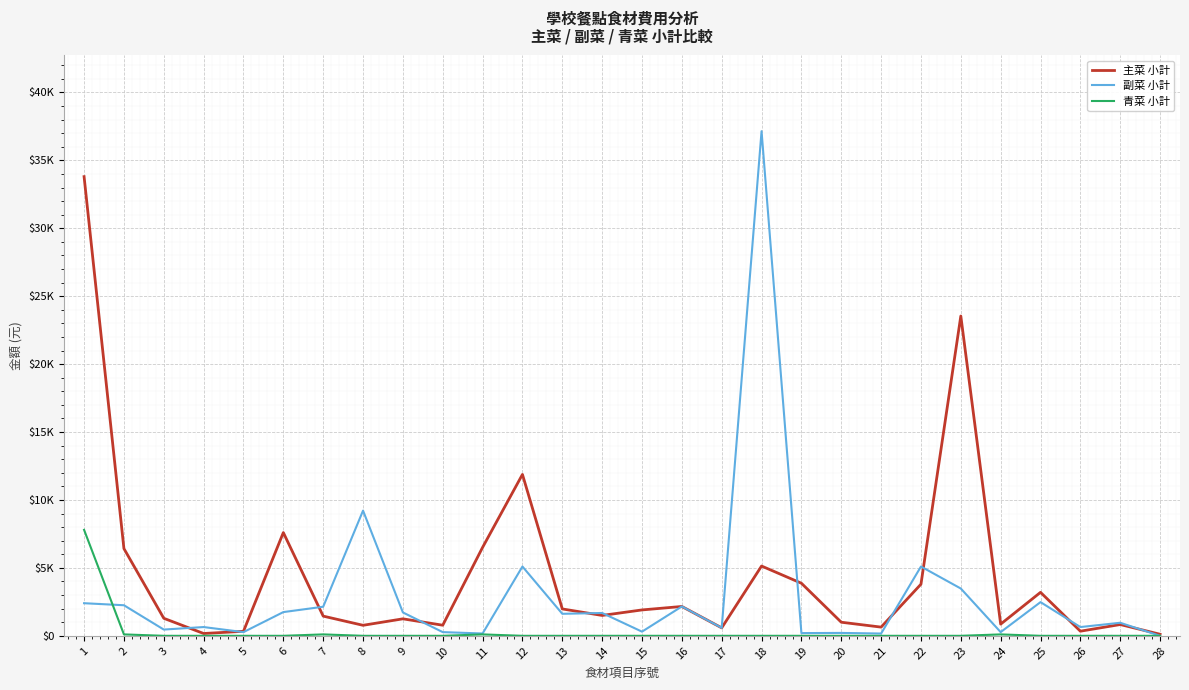

List the series in order of their peak value, highest first.

副菜 小計, 主菜 小計, 青菜 小計